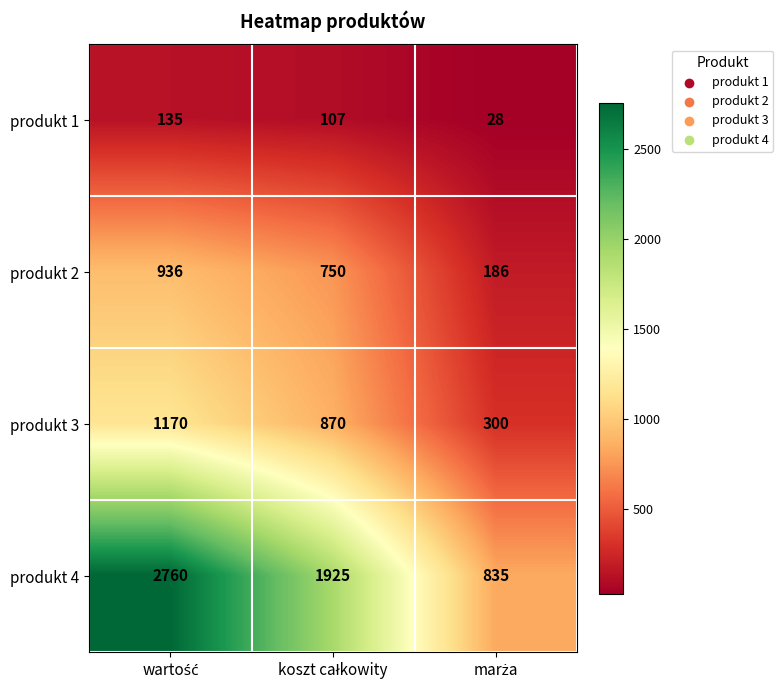

Which series has the largest total across all categories?

produkt 4